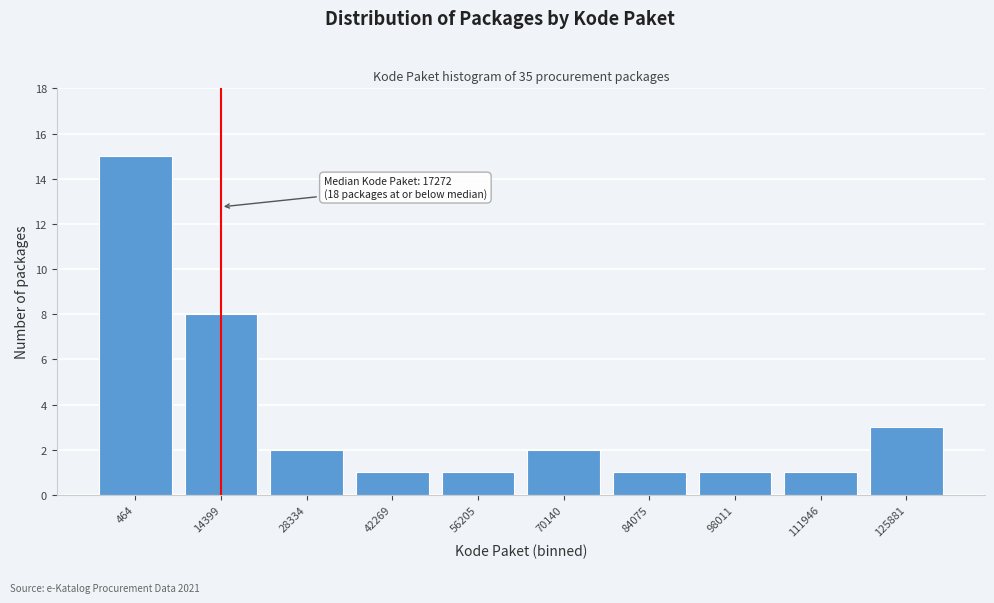

Reading right to left, what are all the values shown in this chart?

3	1	1	1	2	1	1	2	8	15